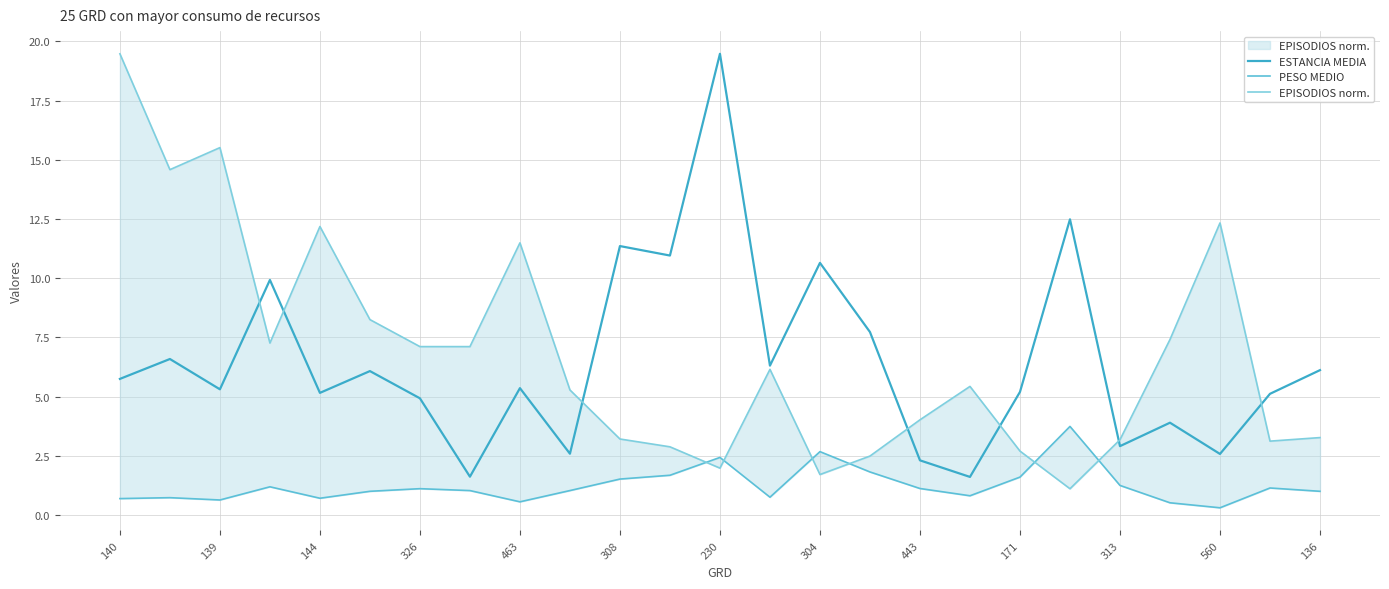

True or false: ESTANCIA MEDIA has more than 1 points higher than both neighbors.

True